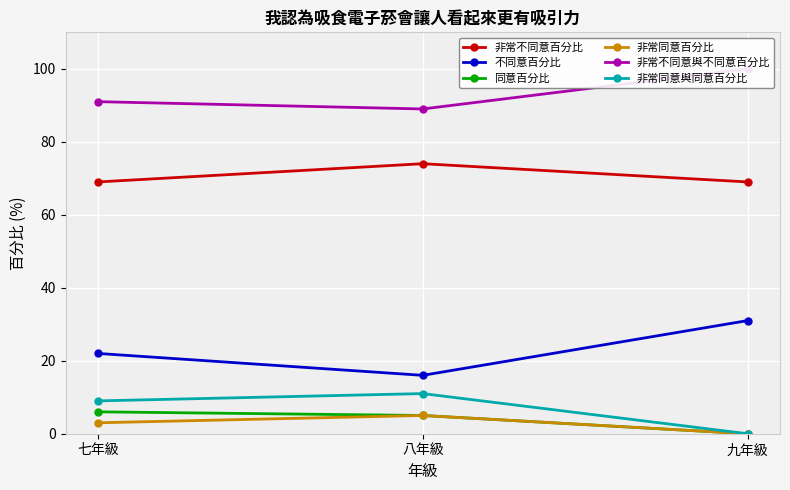

How many 非常同意百分比 values are between 0 and 5?

3